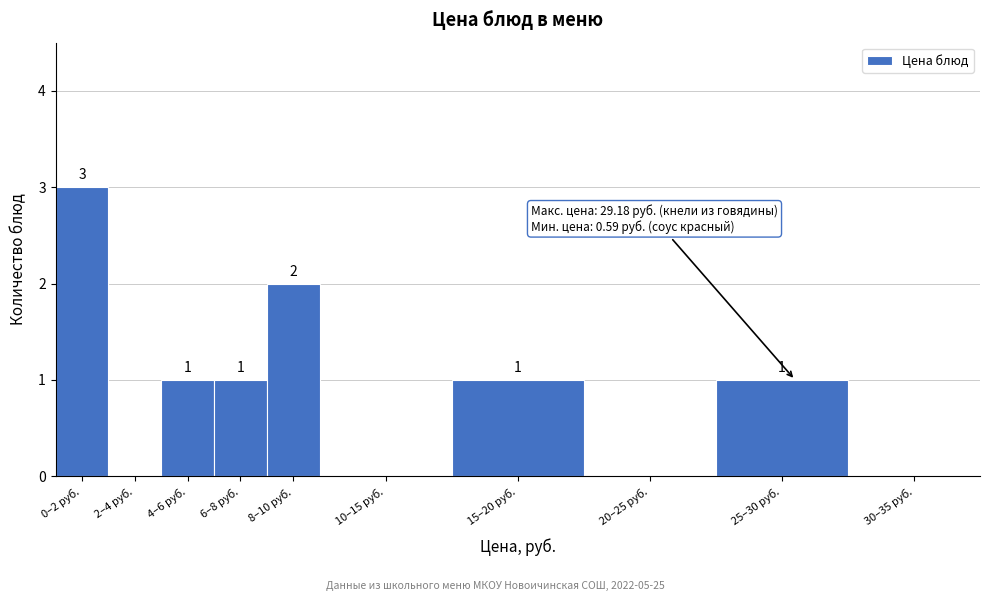

Reading left to right, list all the values displayed in this chart.

0–2 руб.=3	2–4 руб.=0	4–6 руб.=1	6–8 руб.=1	8–10 руб.=2	10–15 руб.=0	15–20 руб.=1	20–25 руб.=0	25–30 руб.=1	30–35 руб.=0